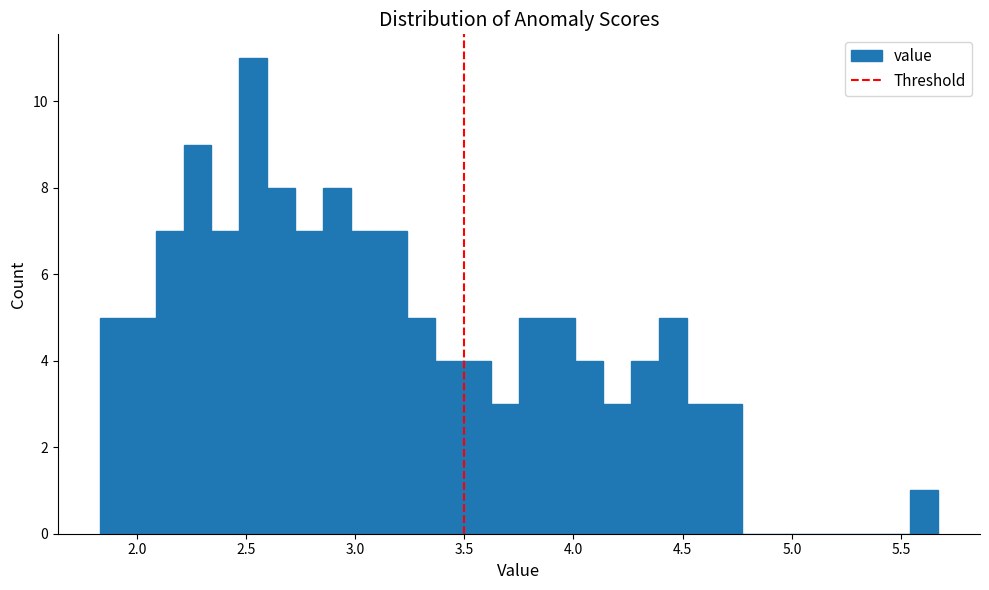

Read against the x-axis, roughly where is the centre of the tallest bar?

2.55